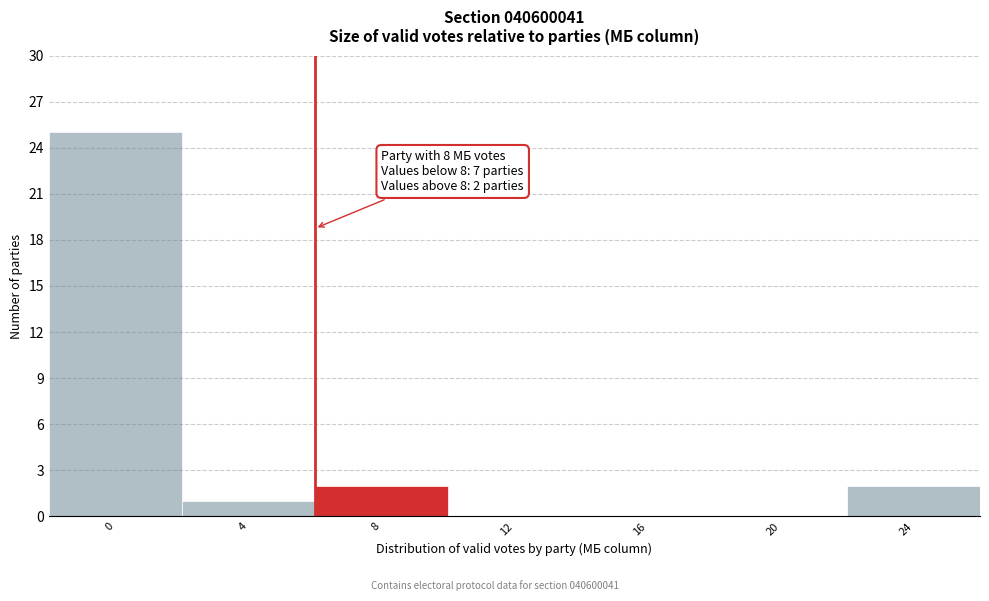

Reading right to left, list all the values displayed in this chart.

24=2	20=0	16=0	12=0	8=2	4=1	0=25